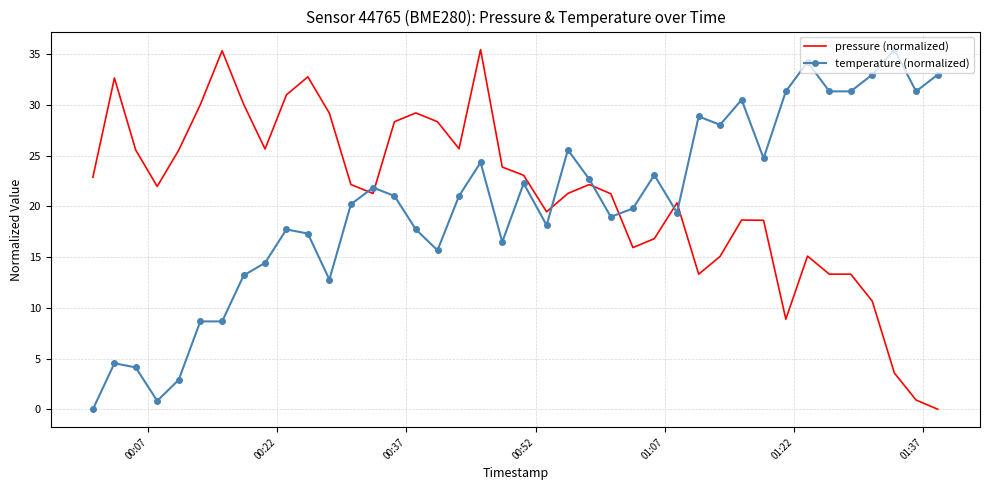

True or false: pressure (normalized) and temperature (normalized) intersect in this chart.

True